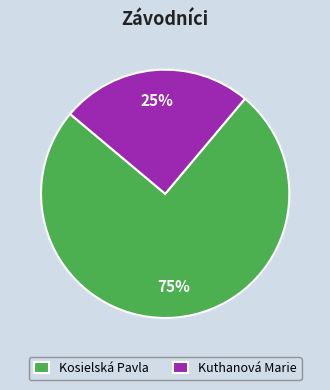

Does Kuthanová Marie account for over 50% of the chart?

No